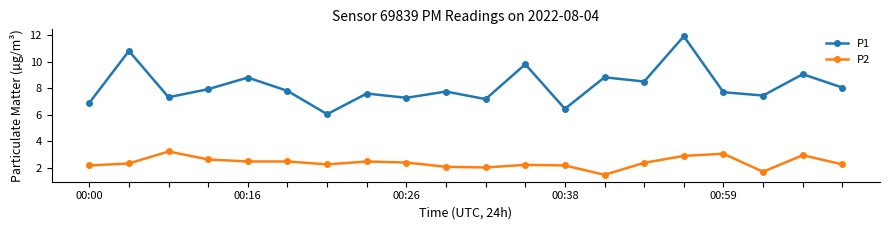

What is the minimum value shown in the chart?

1.5